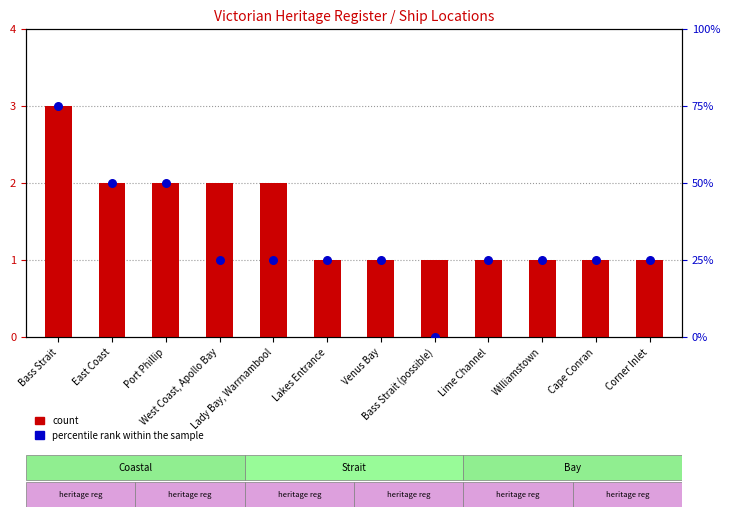

What are all the series names shown in the legend?

count, percentile rank within the sample